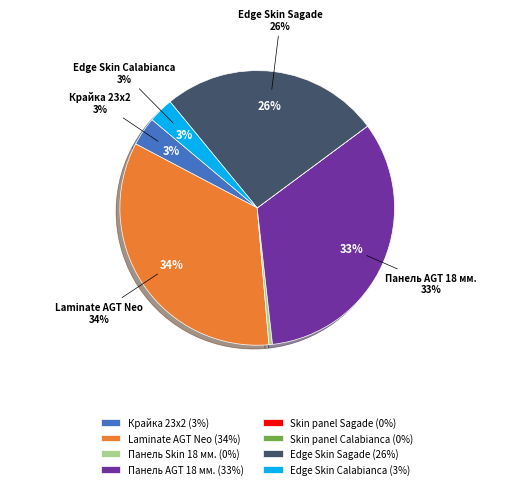

How many slices are in this pie chart?

8